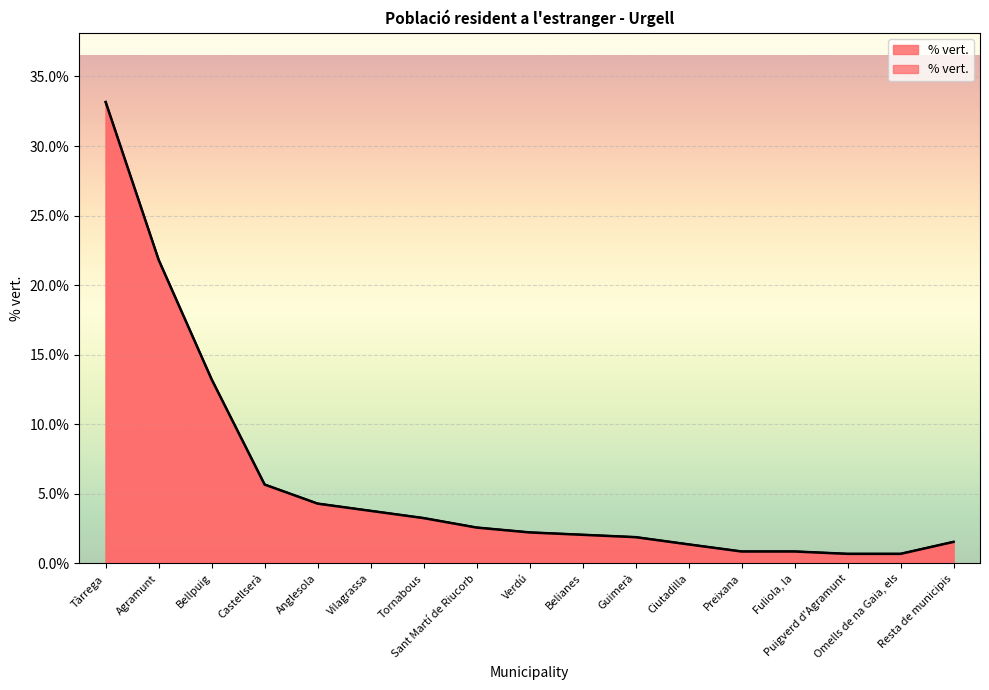

At which label does the data first exceed 2?

Tàrrega